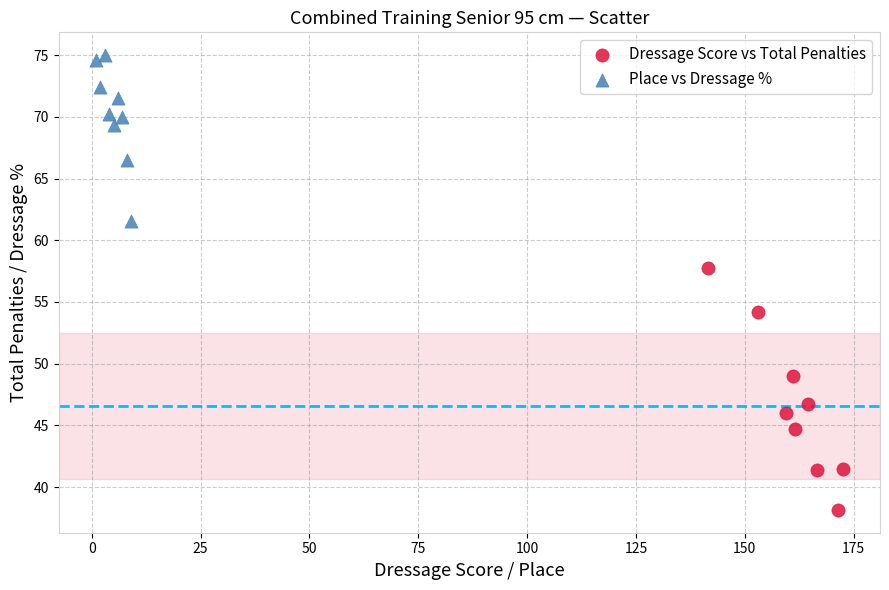

Which series contains the lowest Y value?

Dressage Score vs Total Penalties